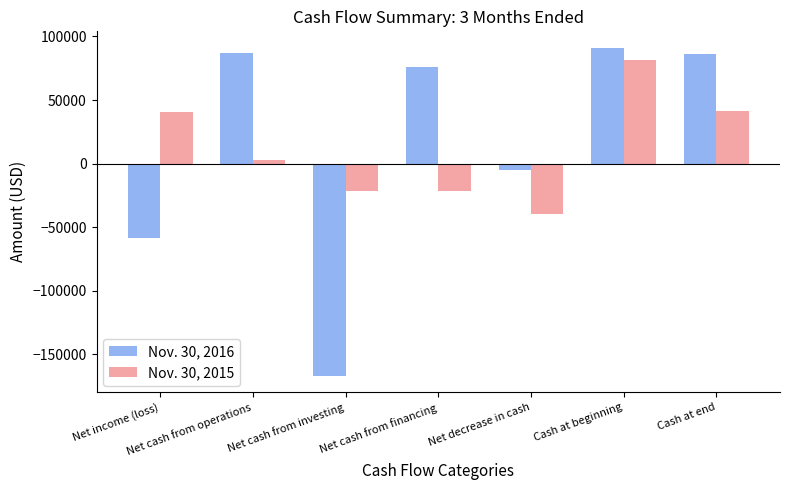

Is it true that Nov. 30, 2016 equals 55437 at Net cash from operations?

False